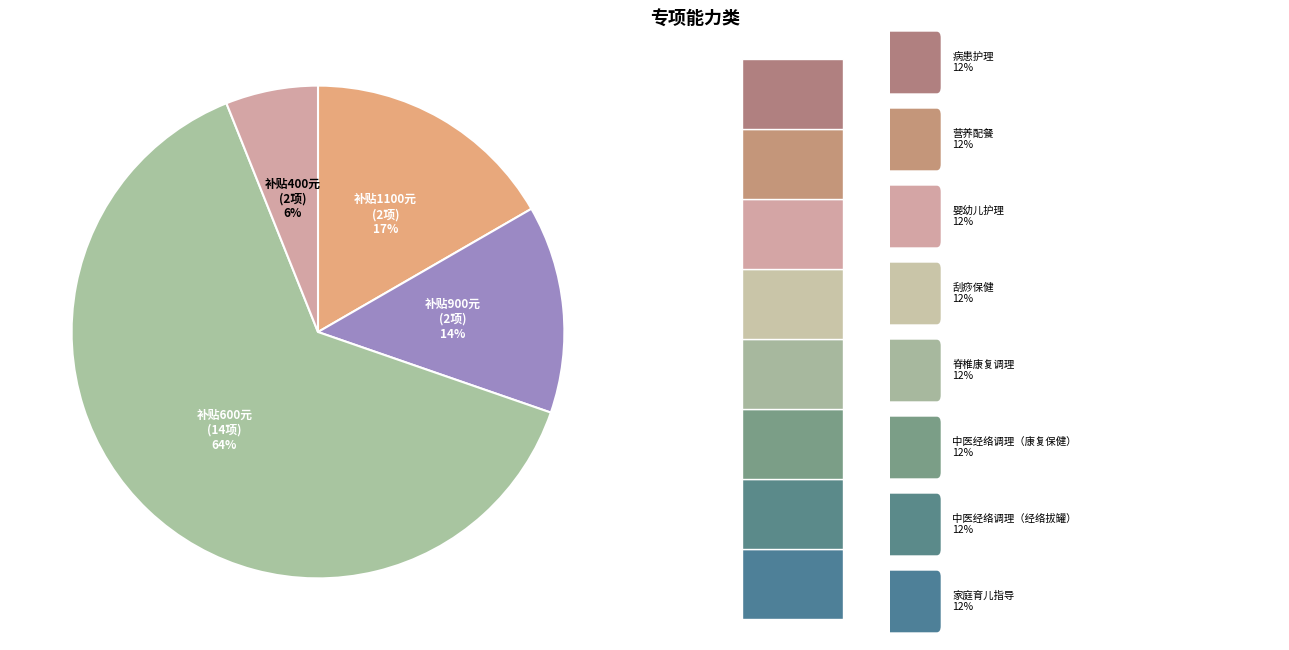

Do 中医经络调理（经络拔罐） and 康复护理 together represent more than half of the pie?

No